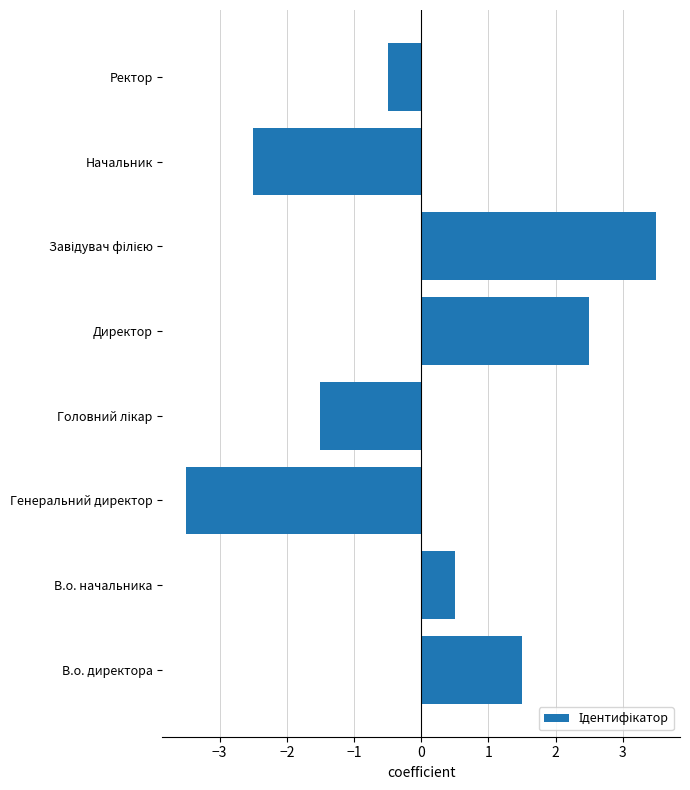

How many values are above zero?

4